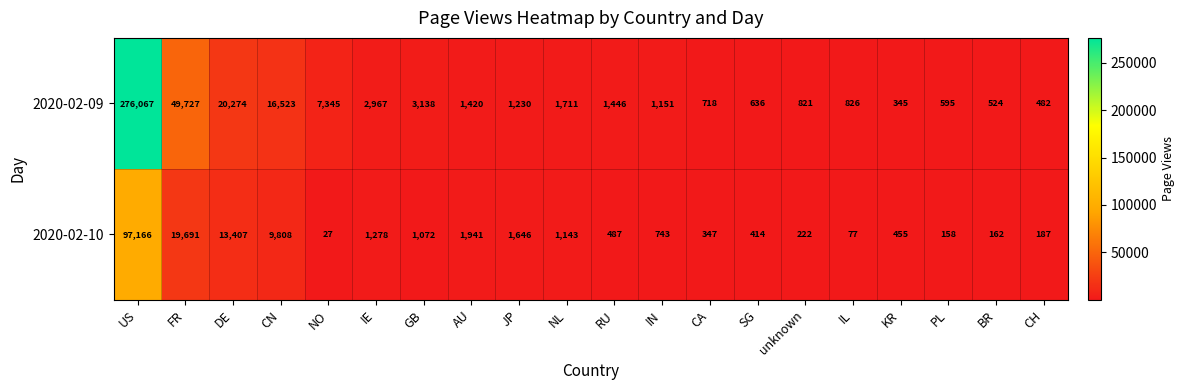

At which label is 2020-02-10 closest to 48596?

FR